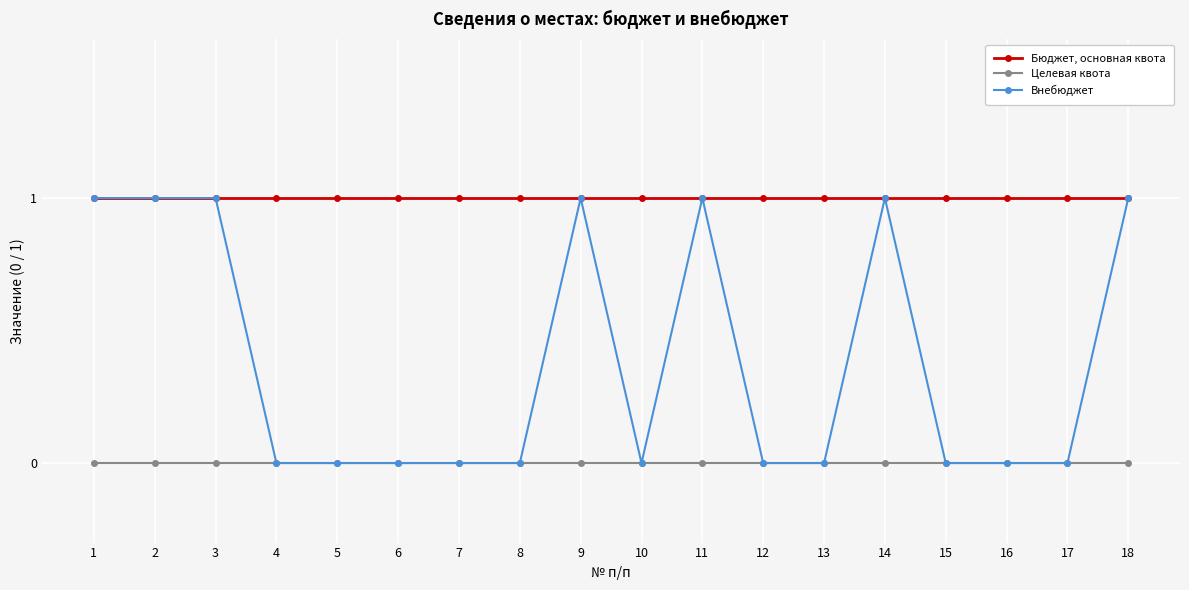

Reading left to right, what are all the values shown in this chart?

Бюджет, основная квота: 1	1	1	1	1	1	1	1	1	1	1	1	1	1	1	1	1	1
Целевая квота: 0	0	0	0	0	0	0	0	0	0	0	0	0	0	0	0	0	0
Внебюджет: 1	1	1	0	0	0	0	0	1	0	1	0	0	1	0	0	0	1